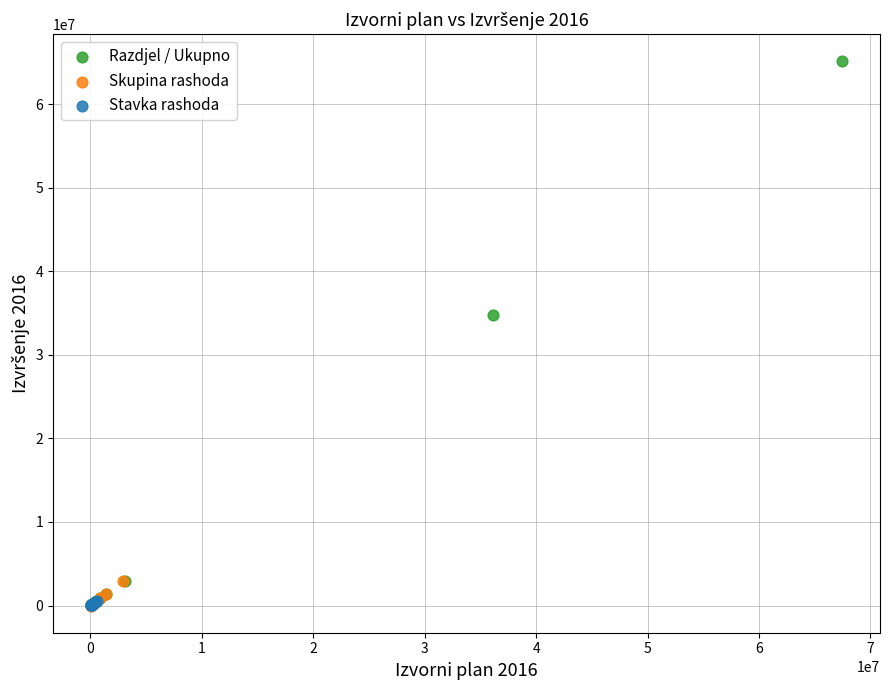

What are all the series names shown in the legend?

Razdjel / Ukupno, Skupina rashoda, Stavka rashoda